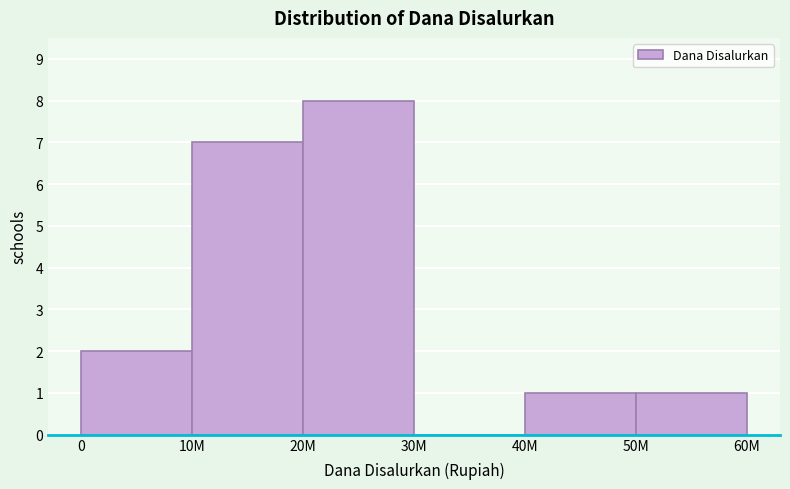

Reading left to right, list all the values displayed in this chart.

0=2	10M=7	20M=8	30M=0	40M=1	50M=1